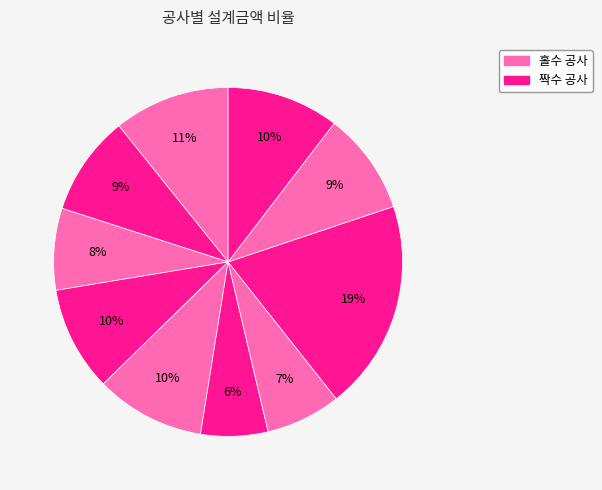

To the nearest percent, what is the average slice percentage?

10%